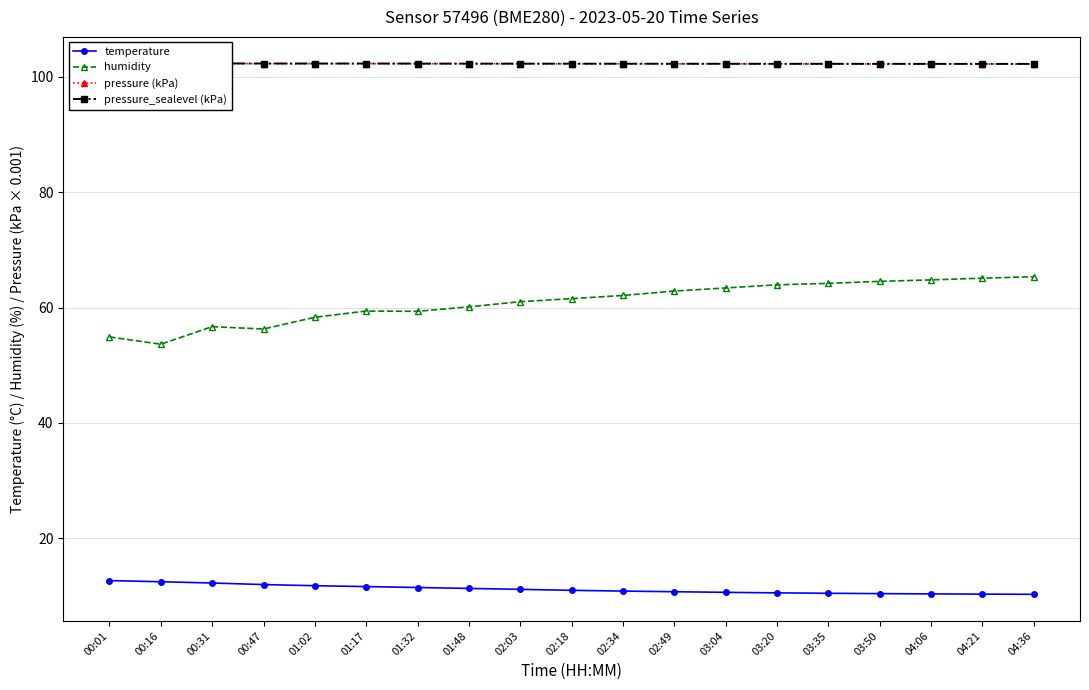

True or false: humidity and temperature cross at least once.

False